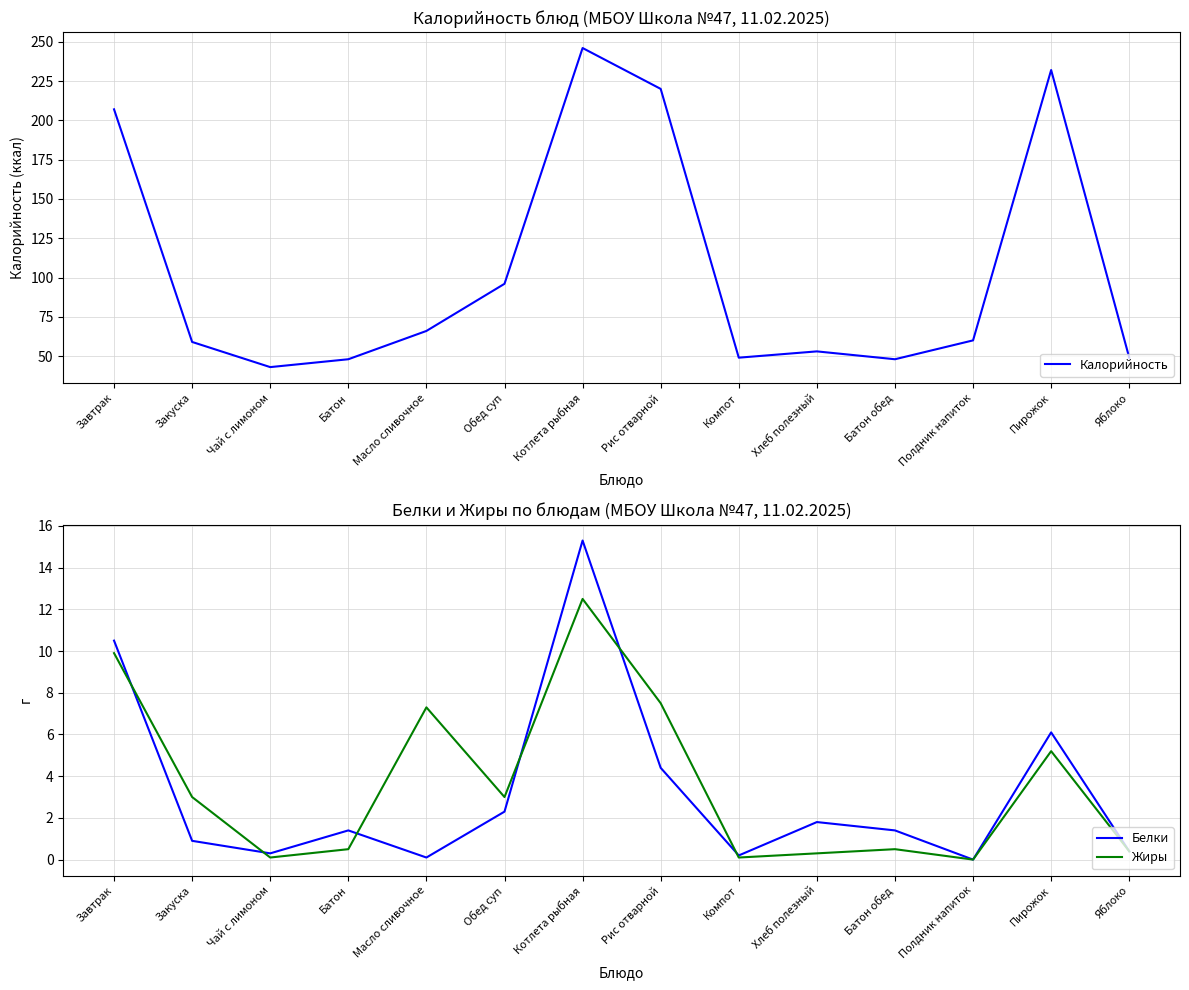

Reading right to left, transcribe all the data shown in this chart.

Калорийность: 49.0	232.0	60.0	48.0	53.0	49.0	220.0	246.0	96.0	66.0	48.0	43.0	59.0	207.0
Белки: 0.4	6.1	0.0	1.4	1.8	0.2	4.4	15.3	2.3	0.1	1.4	0.3	0.9	10.5
Жиры: 0.4	5.2	0.0	0.5	0.3	0.1	7.5	12.5	3.0	7.3	0.5	0.1	3.0	9.9